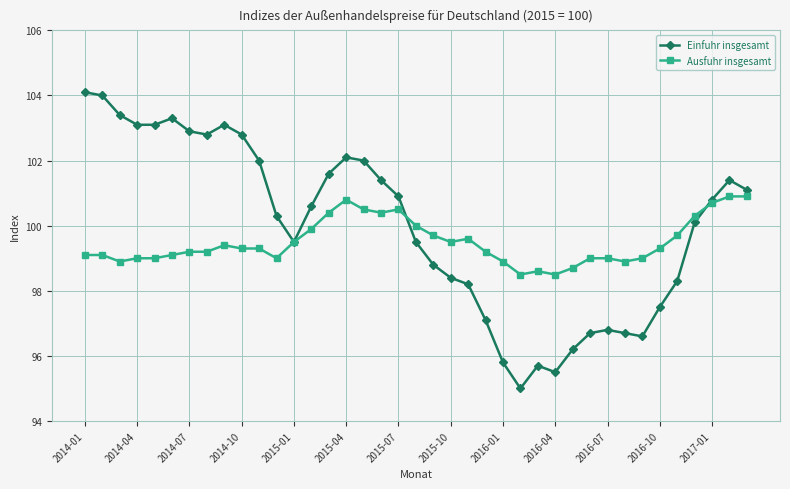

List the series in order of their peak value, highest first.

Einfuhr insgesamt, Ausfuhr insgesamt